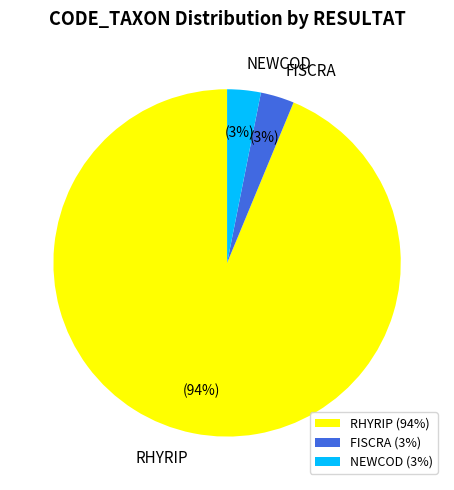

How many segments does this pie chart have?

3